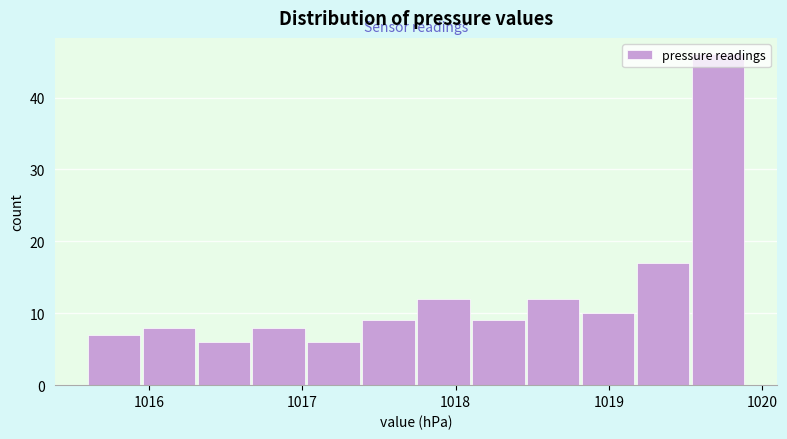

Around what value on the x-axis is the tallest bar? Give the approximate position of its centre, as read against the axis.

1019.7